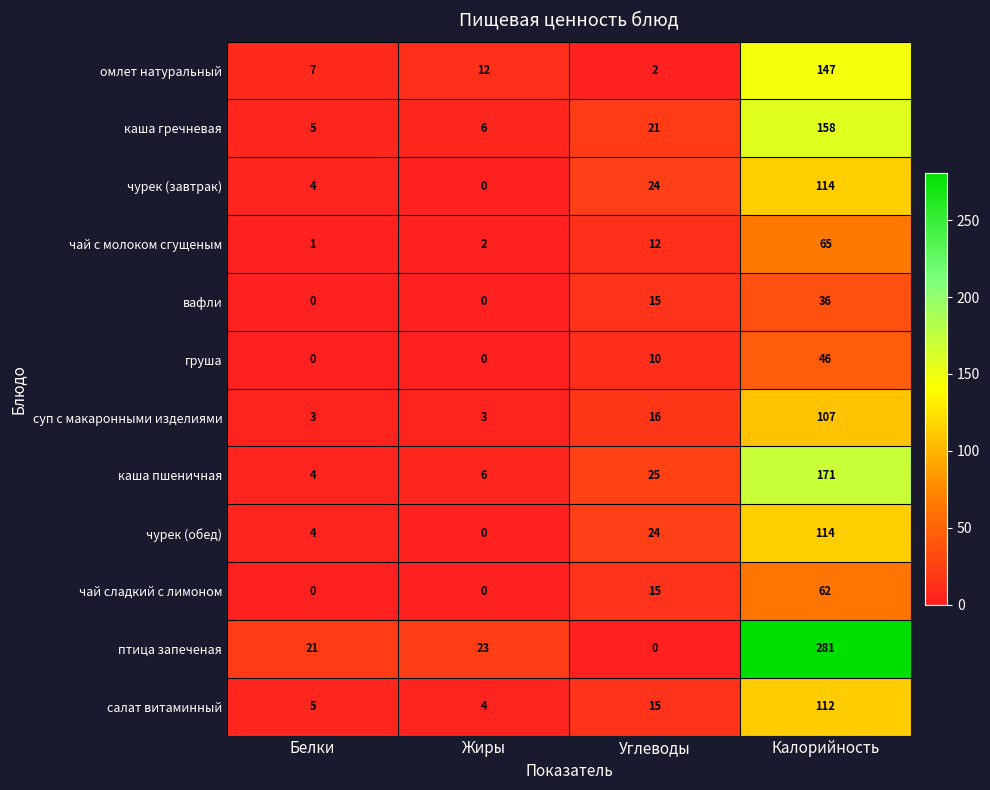

Which series has the largest total across all categories?

птица запеченая